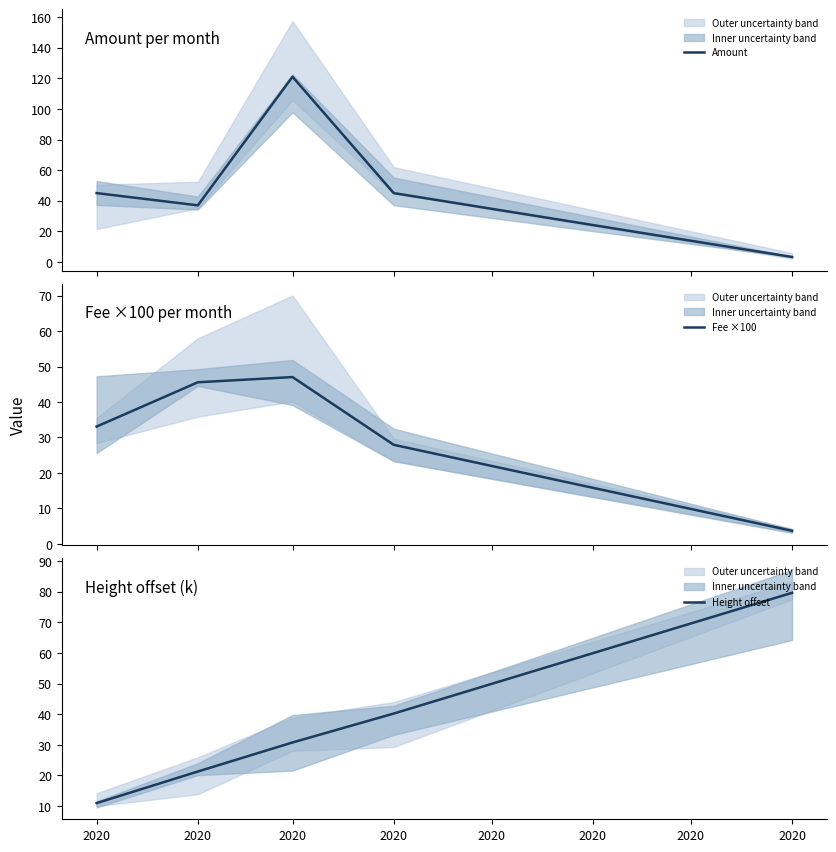

What is the sum of the Height offset values at 2020 and 2020?

41.7